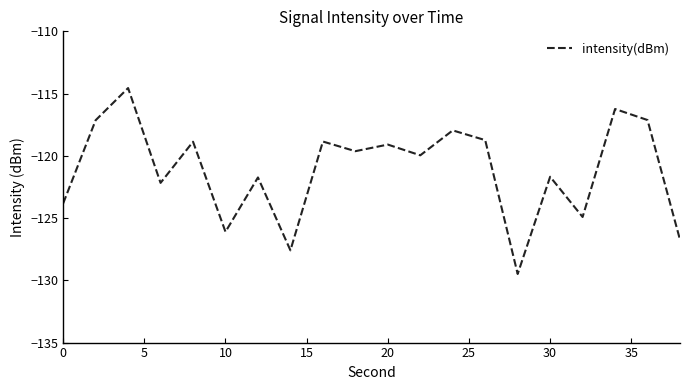

What is the difference between the maximum and minimum values?

14.9